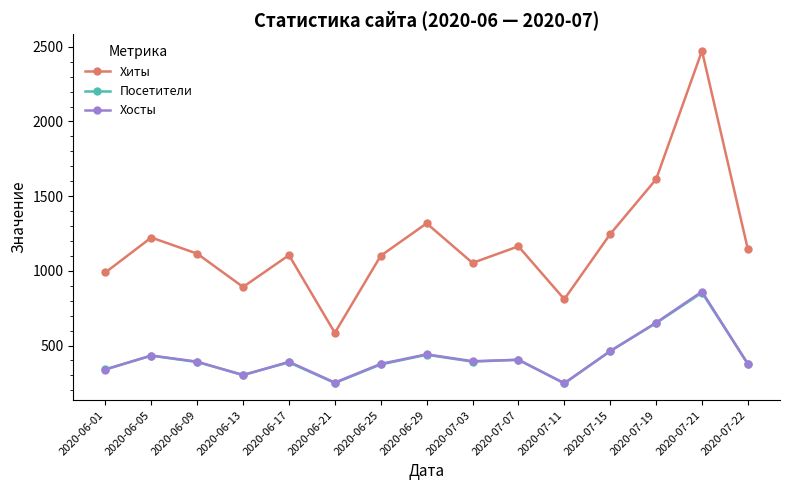

Is the value of Хосты at 2020-07-22 greater than the value of Посетители at 2020-07-11?

Yes